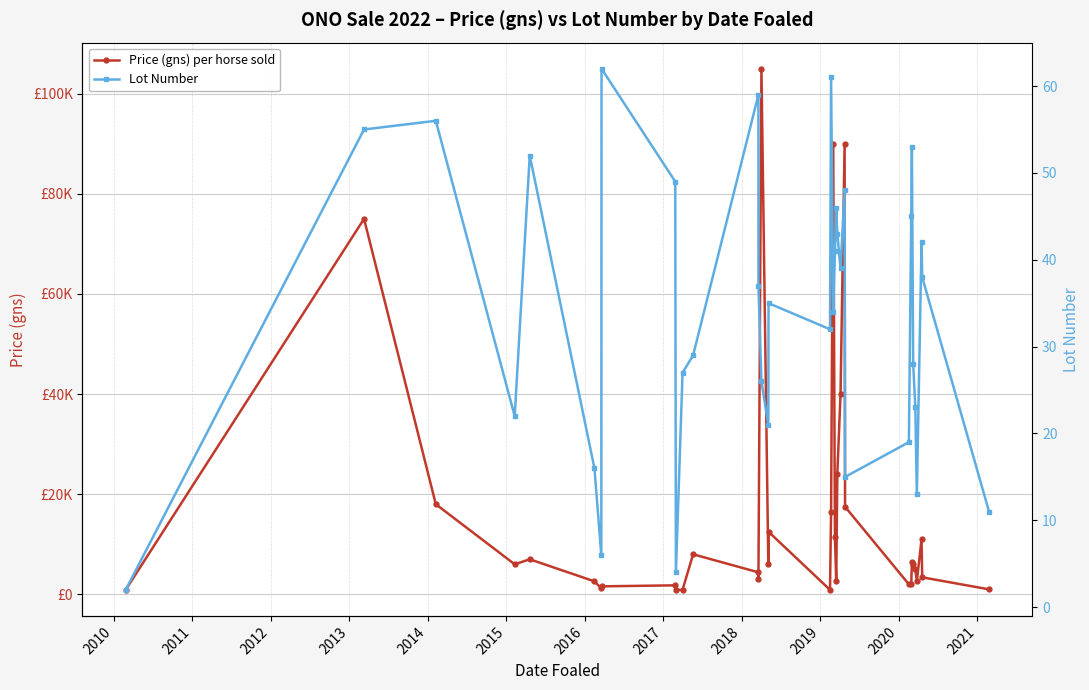

Reading left to right, list all the values displayed in this chart.

Price (gns) per horse sold: 900	75000	18000	6000	7000	2600	1200	1600	1800	900	900	8000	4400	3000	105000	6000	12500	900	16500	90000	11500	2600	24000	40000	90000	17500	2000	2000	6500	6000	5000	2600	11000	3400	1000
Lot Number: 2	55	56	22	52	16	6	62	49	4	27	29	59	37	26	21	35	32	61	34	41	46	43	39	48	15	19	45	53	28	23	13	42	38	11